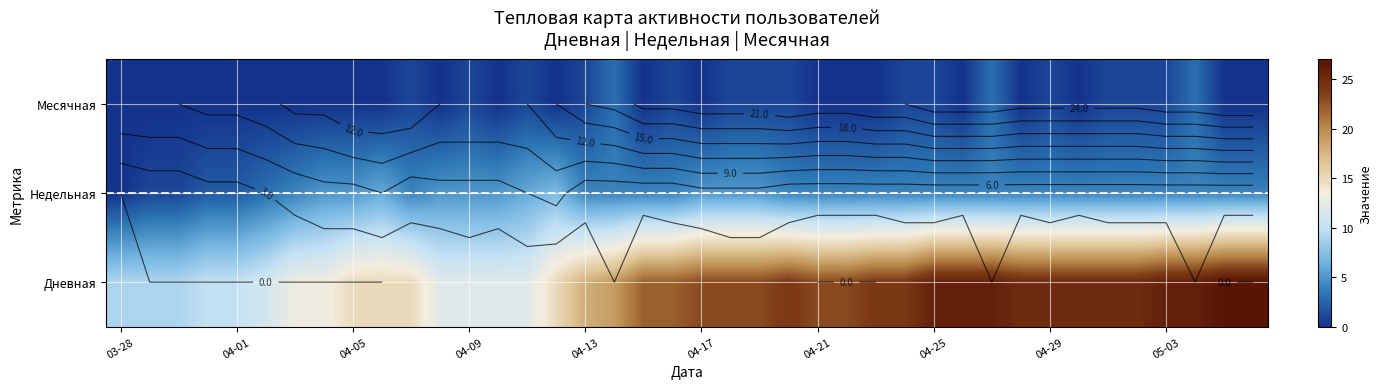

Which series has the largest total across all categories?

Дневная